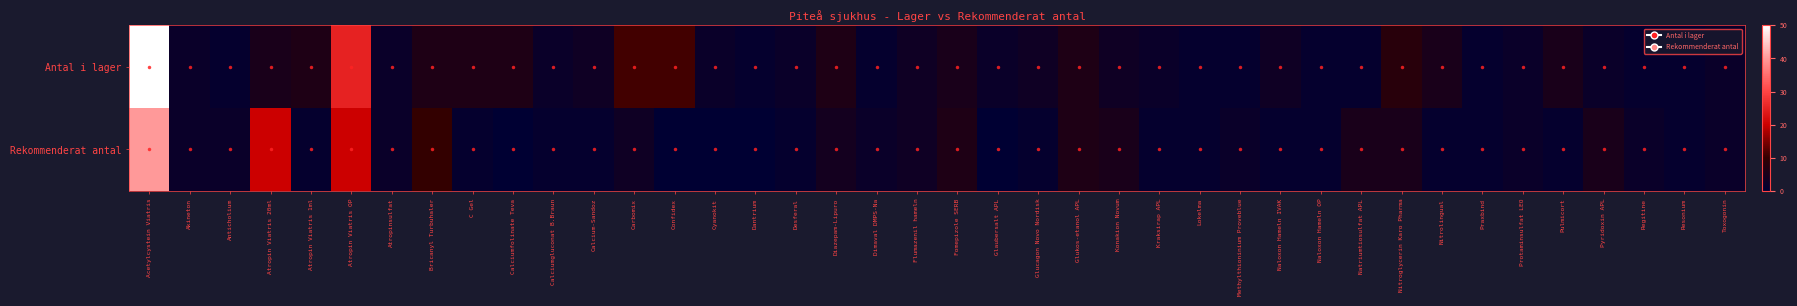

Count the number of data series in this chart.

2